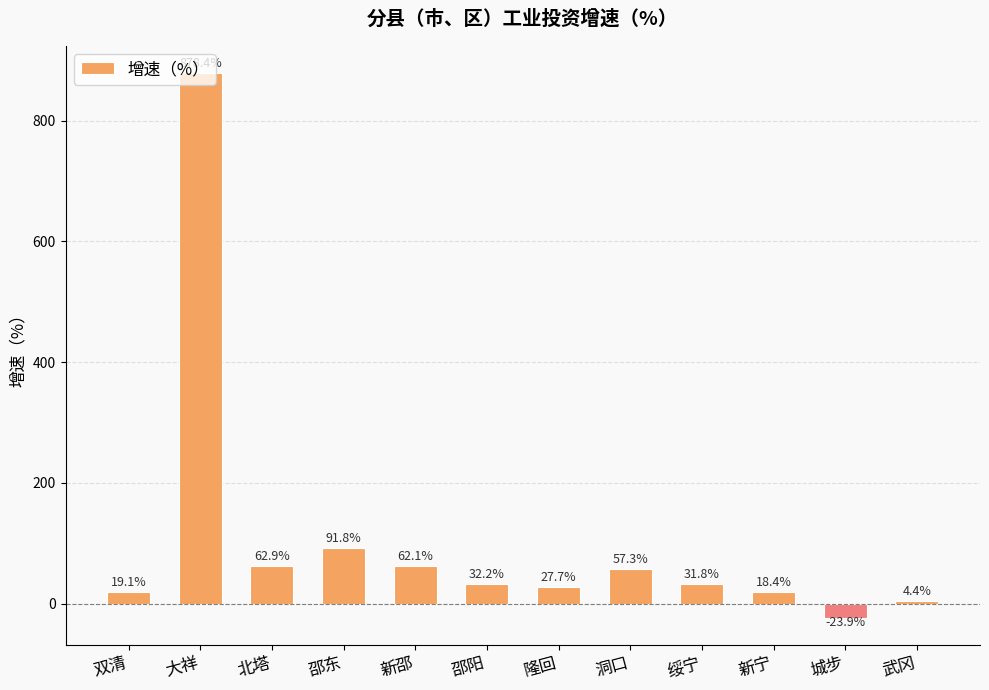

Read the value at 大祥.

878.4